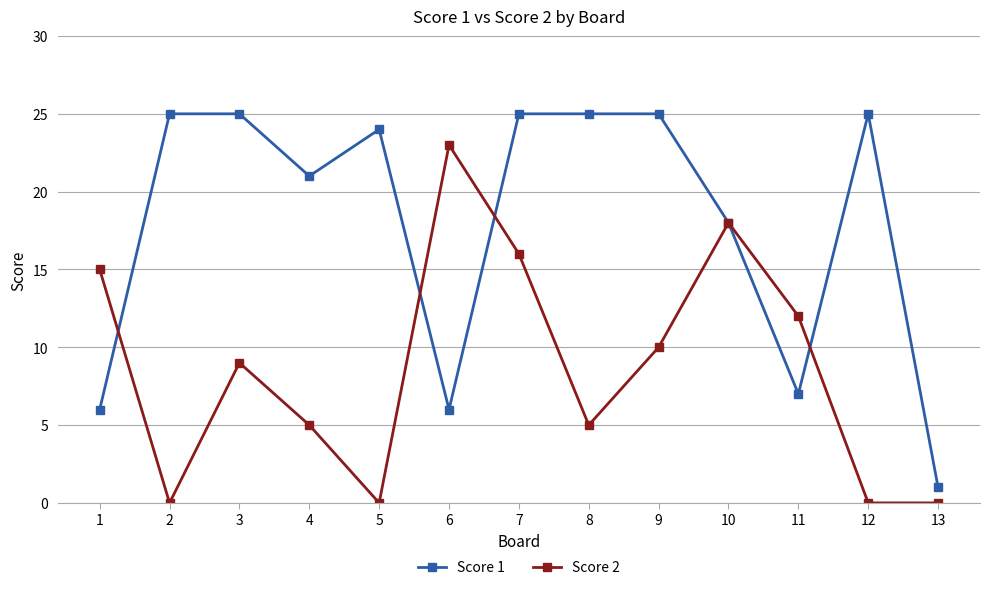

Reading left to right, what are all the values shown in this chart?

Score 1: 1=6	2=25	3=25	4=21	5=24	6=6	7=25	8=25	9=25	10=18	11=7	12=25	13=1
Score 2: 1=15	2=0	3=9	4=5	5=0	6=23	7=16	8=5	9=10	10=18	11=12	12=0	13=0